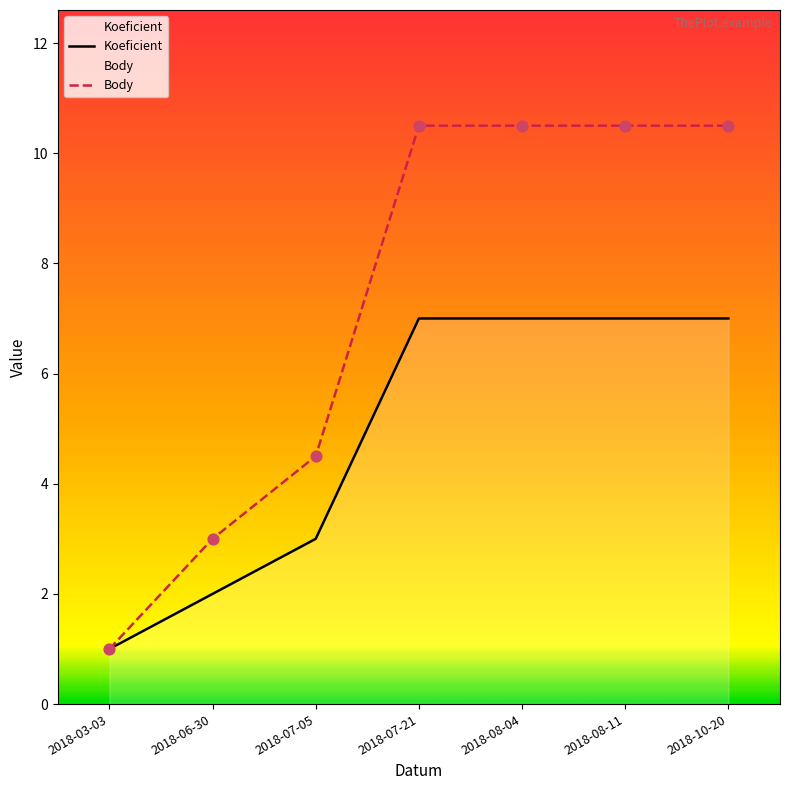

Which series reaches the minimum Y coordinate?

Koeficient